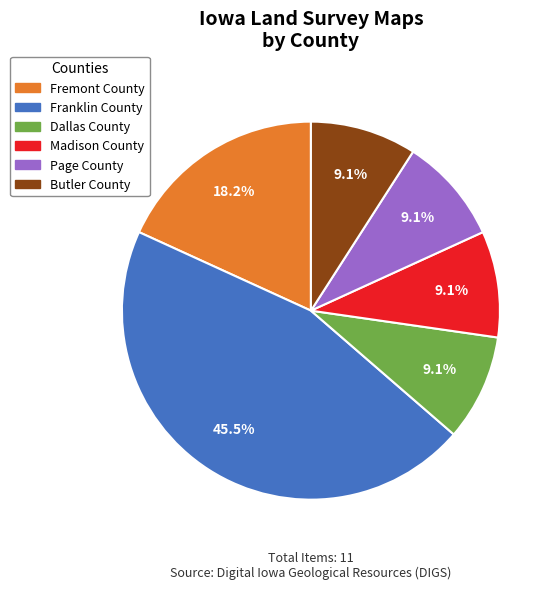

To the nearest percent, what percentage of the pie is Page County?

9%